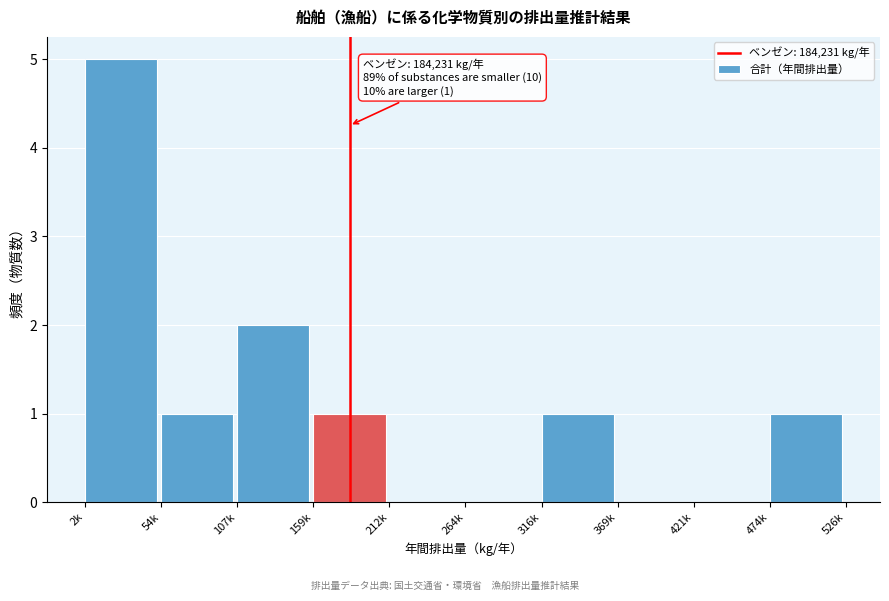

Reading left to right, transcribe all the data shown in this chart.

2k=5	54k=1	107k=2	159k=1	212k=0	264k=0	316k=1	369k=0	421k=0	474k=1